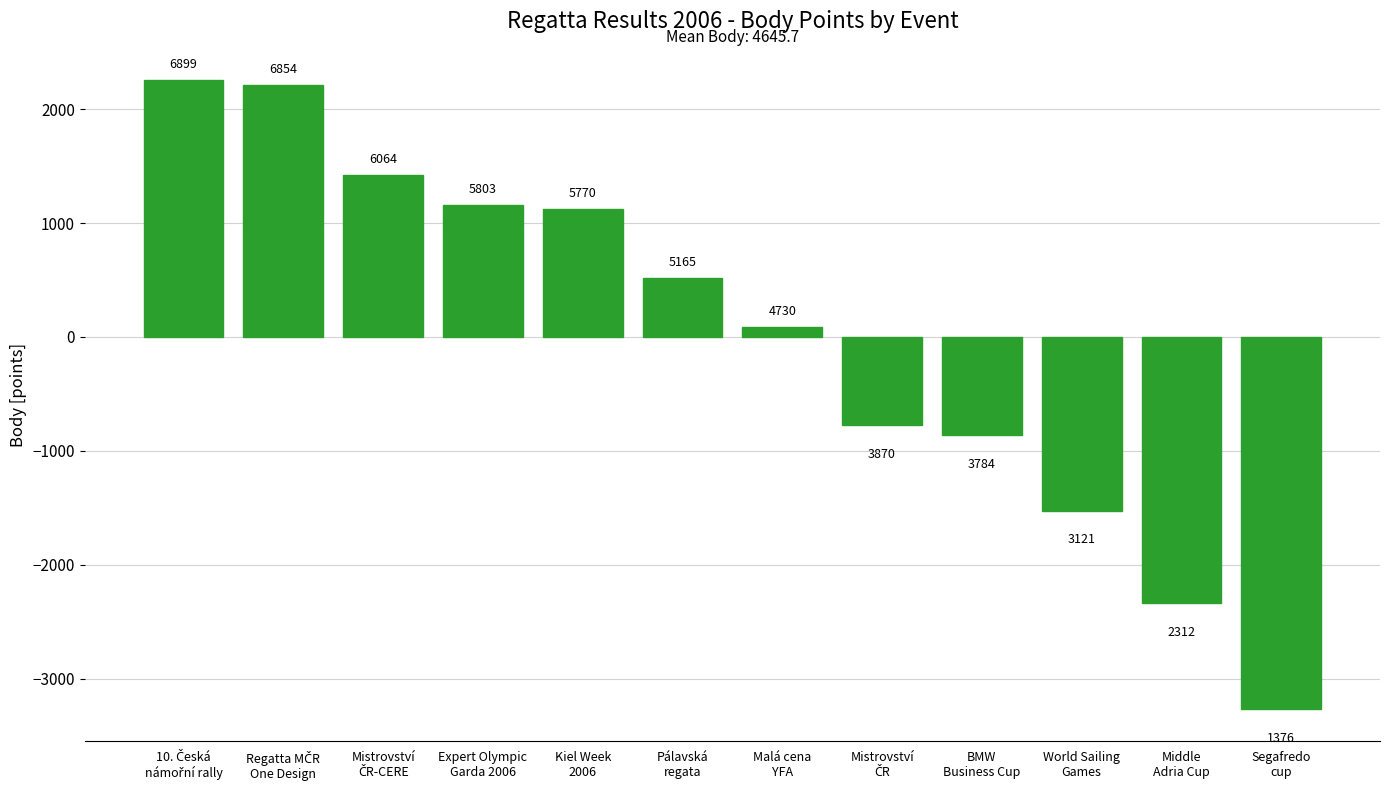

Reading right to left, what are all the values shown in this chart?

-3269.7	-2333.7	-1524.7	-861.7	-775.7	84.3	519.3	1124.3	1157.3	1418.3	2208.3	2253.3